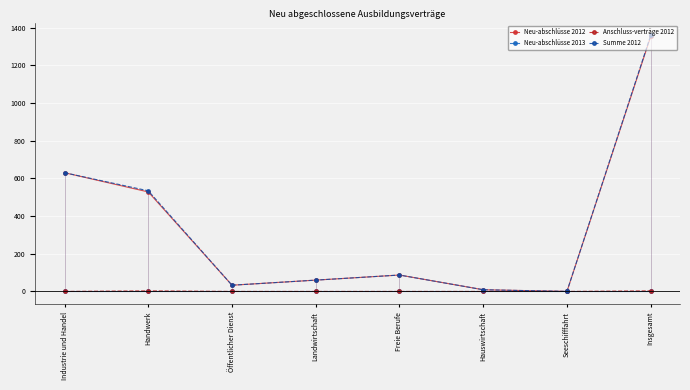

True or false: Neu-abschlüsse 2013 and Neu-abschlüsse 2012 intersect in this chart.

False